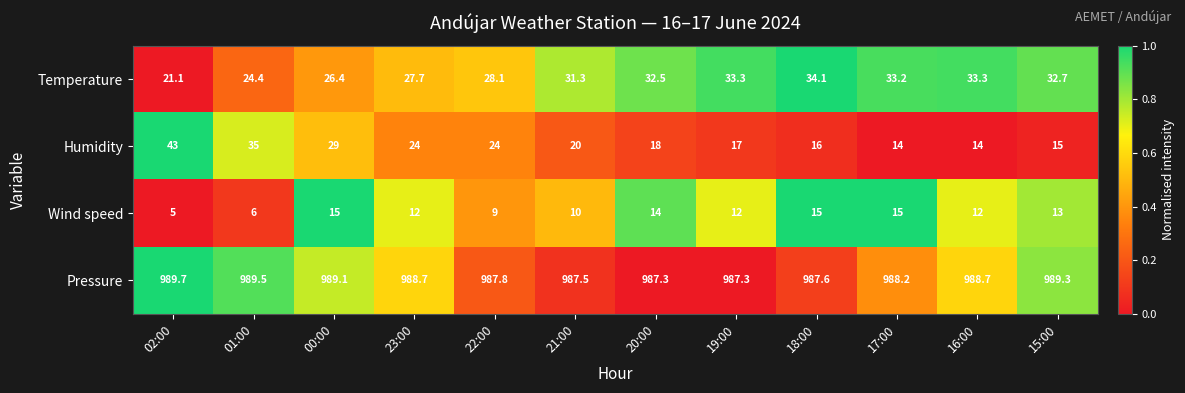

At which category is the sum across all series the highest?

00:00